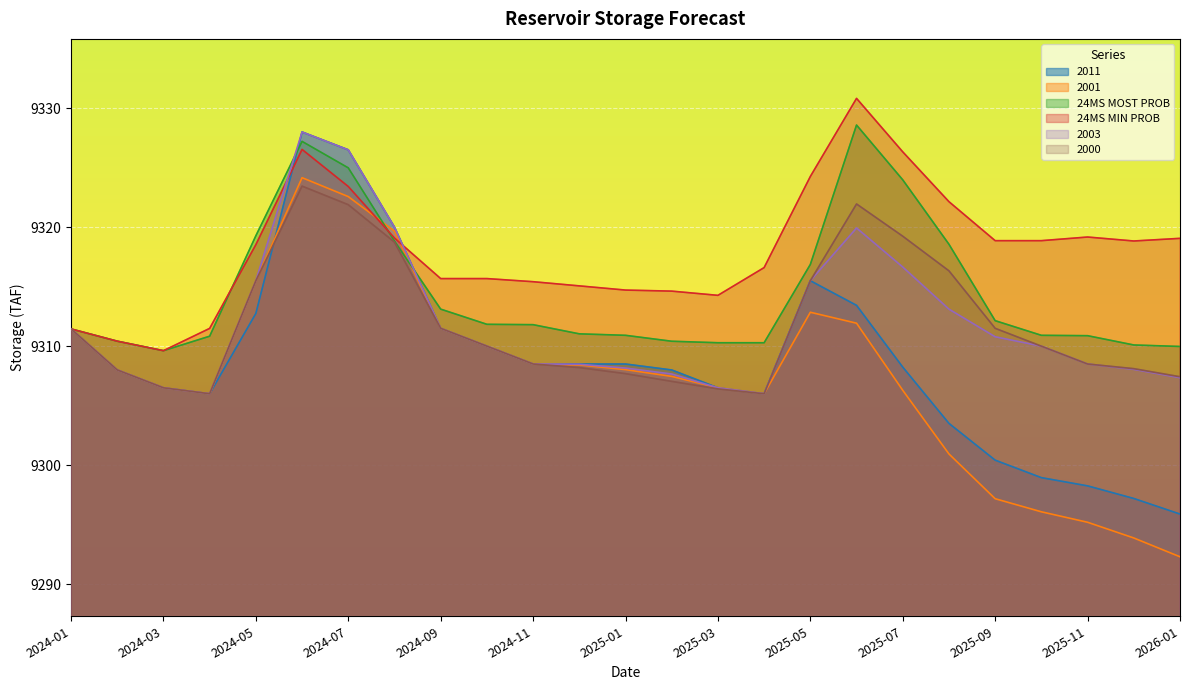

Which series has the widest spread of values?

2011